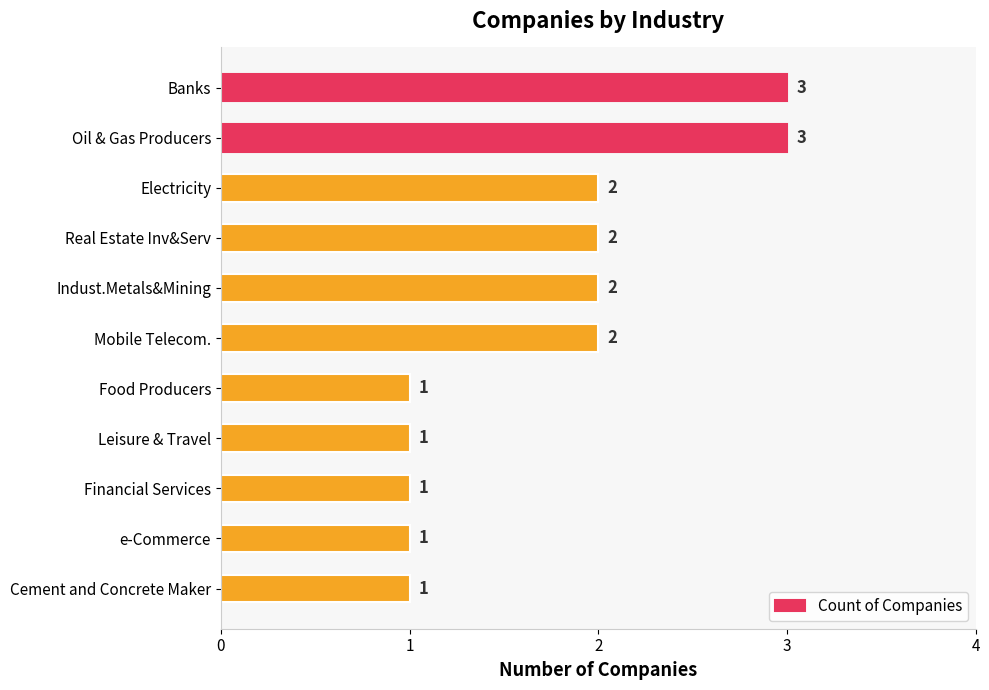

How many categories are shown in the chart?

11